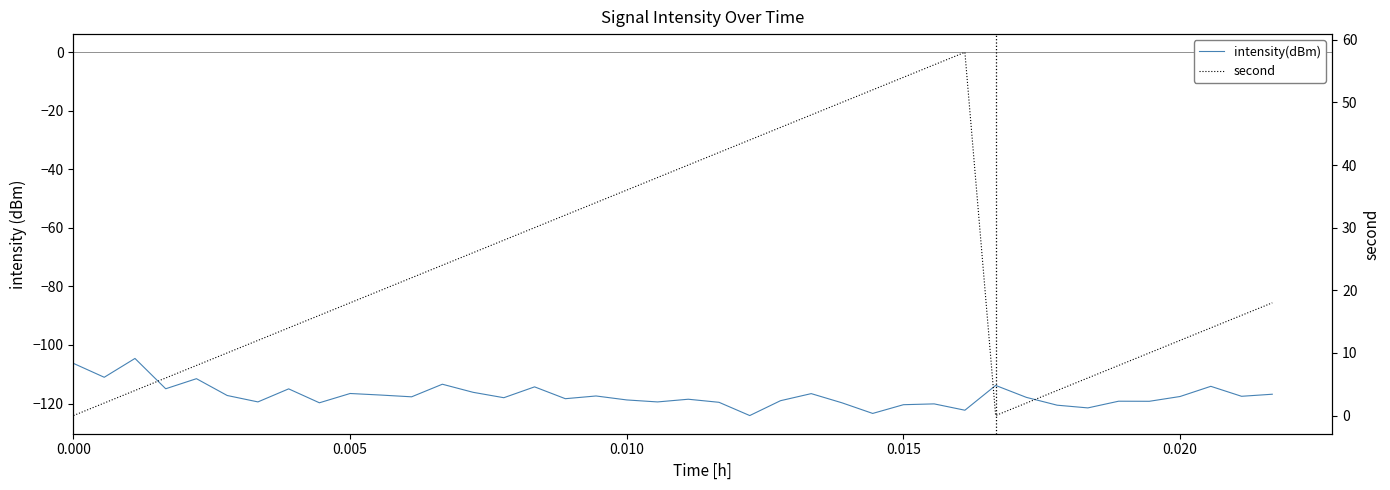

How many categories are shown in the chart?

40